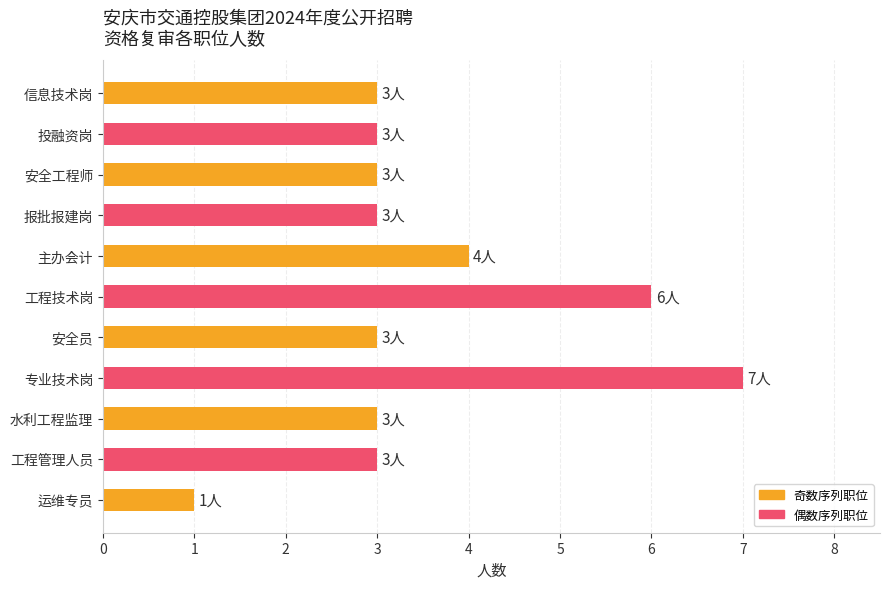

Is it true that the value at 信息技术岗 is 3?

True